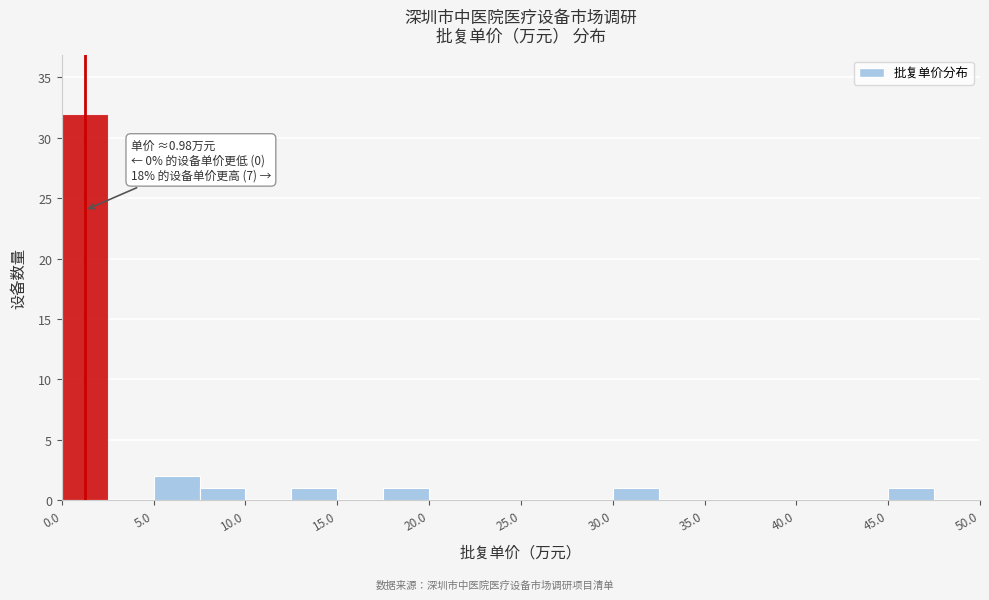

Over which range of the x-axis is the bar tallest?

0.0 to 2.5